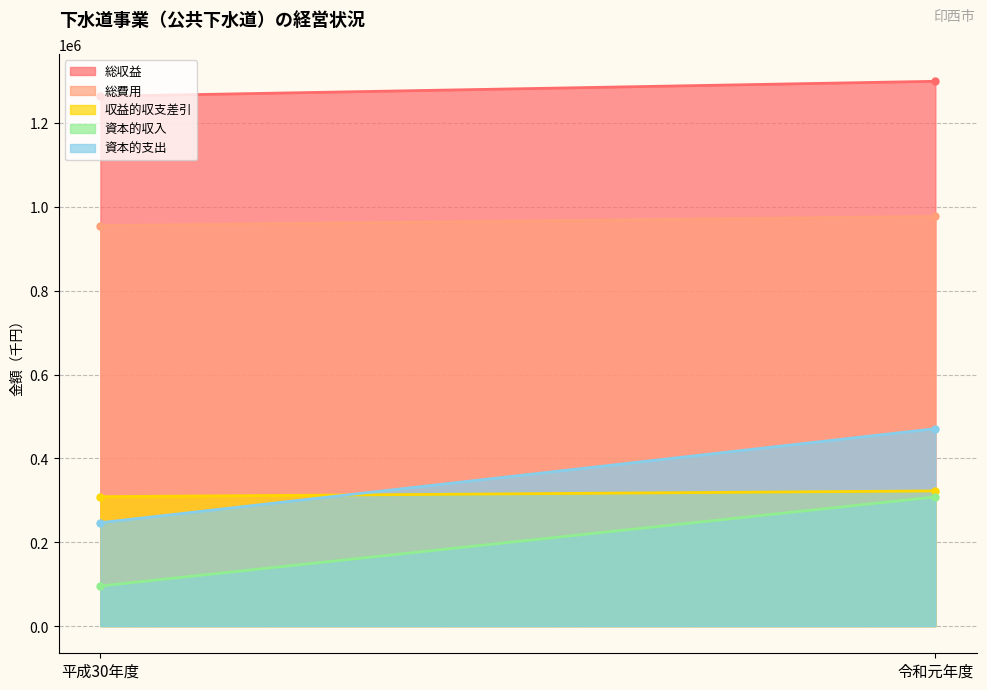

What is the lowest value of the 資本的支出 series?

246537